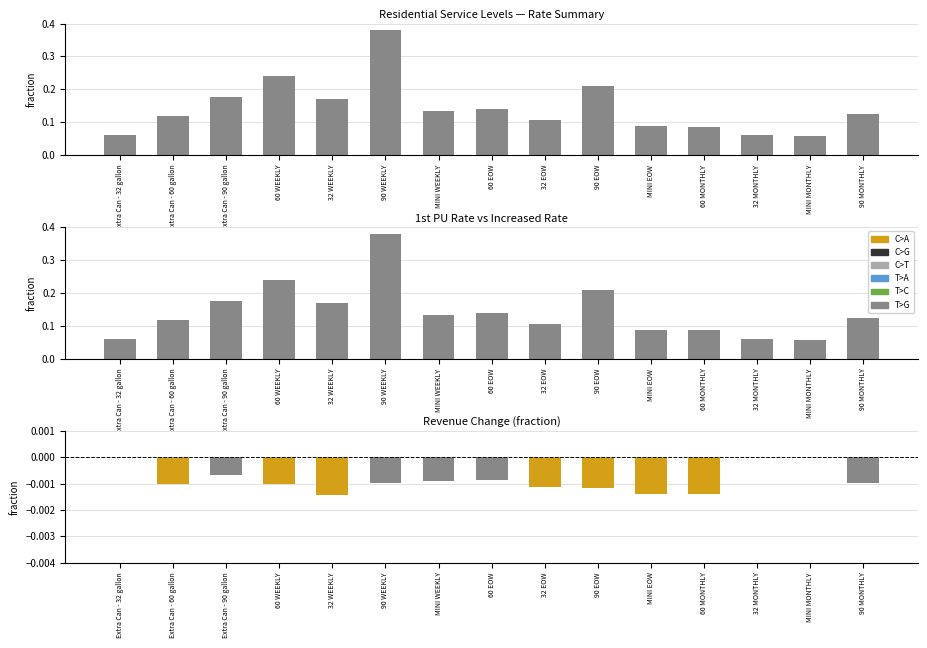

What is the label of the 1st bar from the left?

Extra Can - 32 gallon